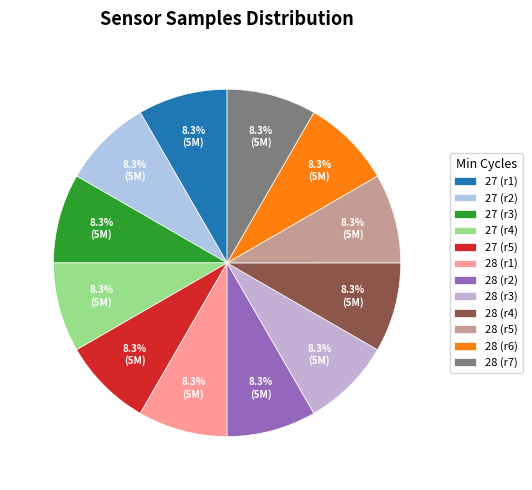

Rank the categories by value from lowest to highest.

28, 28, 27, 28, 28, 27, 28, 28, 27, 27, 28, 27